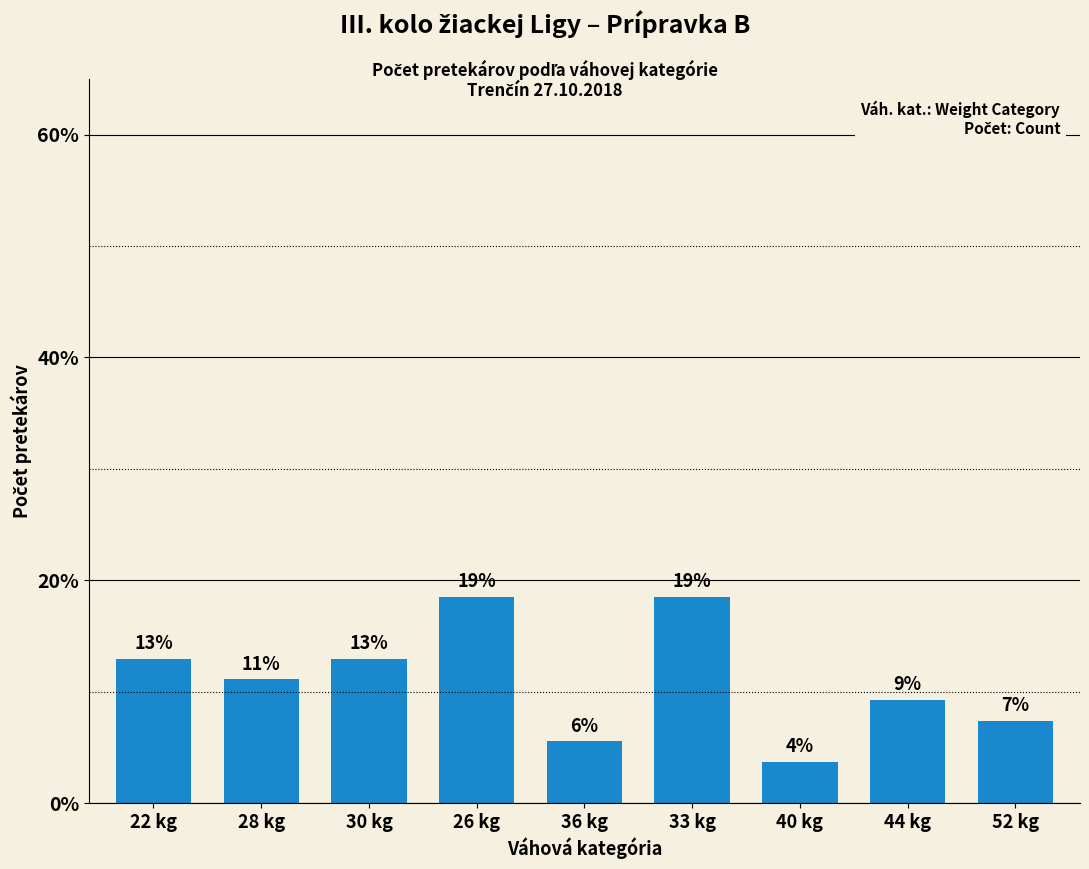

What is the maximum value shown in the chart?

18.5